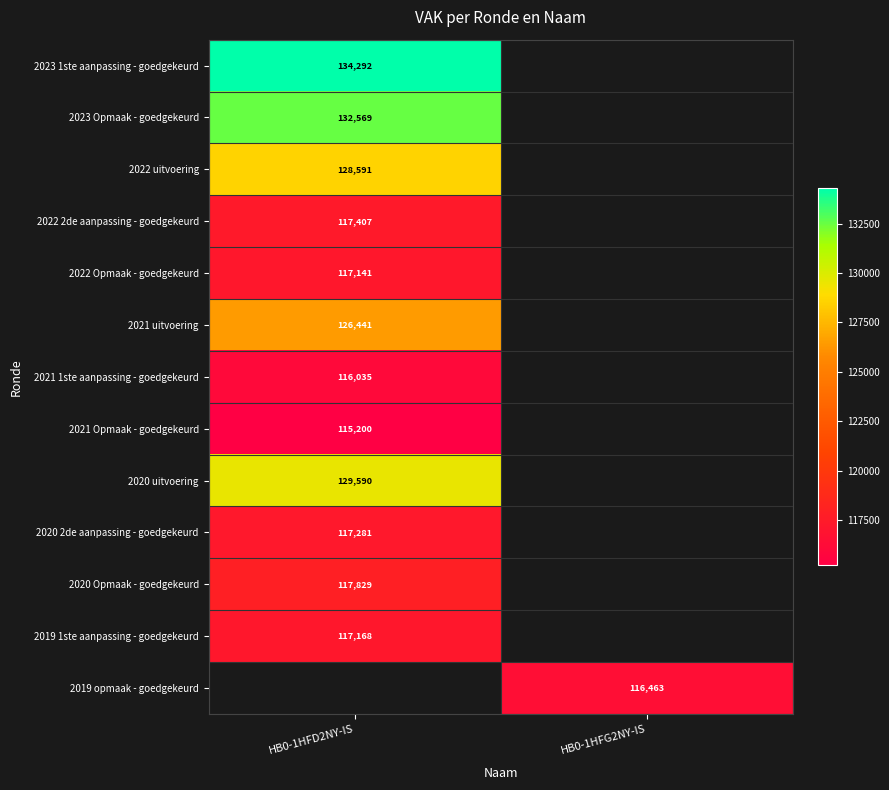

True or false: 2023 Opmaak - goedgekeurd has a value of 132569 at HB0-1HFD2NY-IS.

True